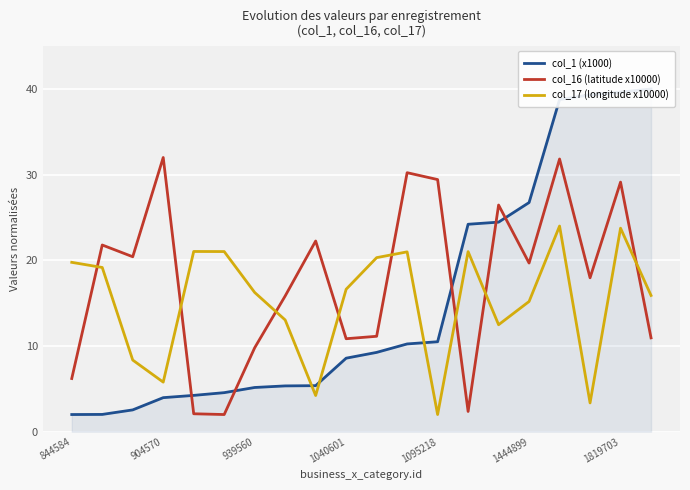

What is the minimum value for col_16 (latitude x10000)?

2.0